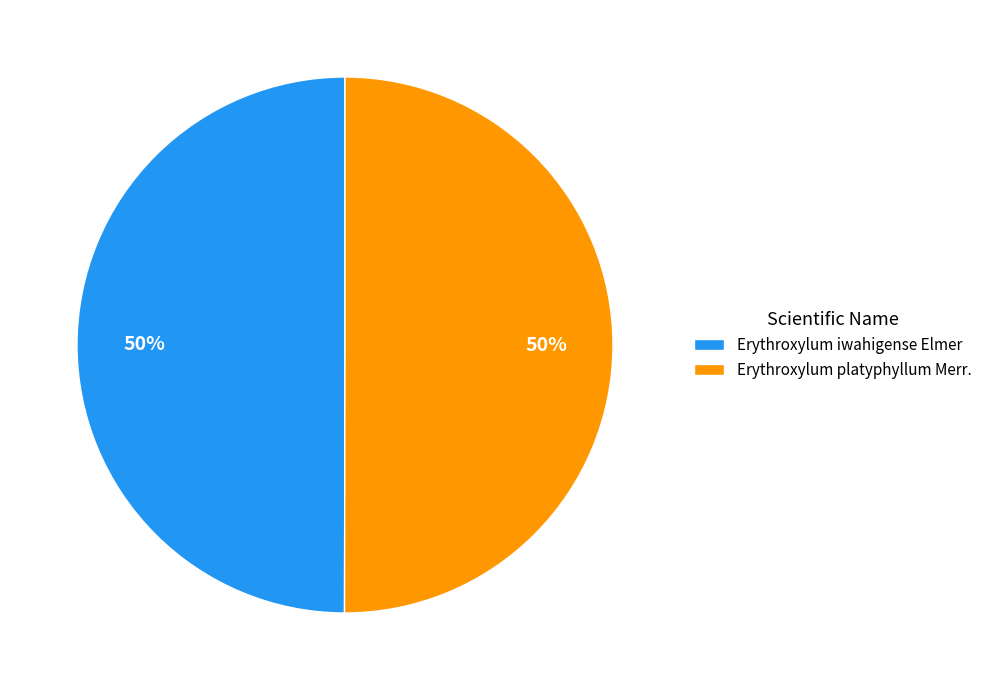

Count the number of slices in the pie.

2